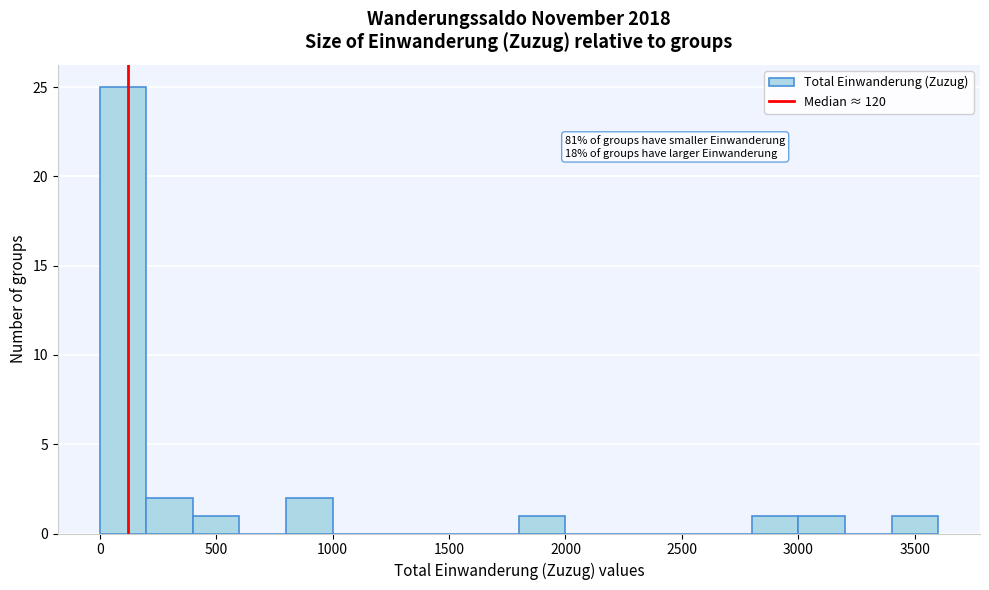

Over which range of the x-axis is the bar tallest?

0 to 200